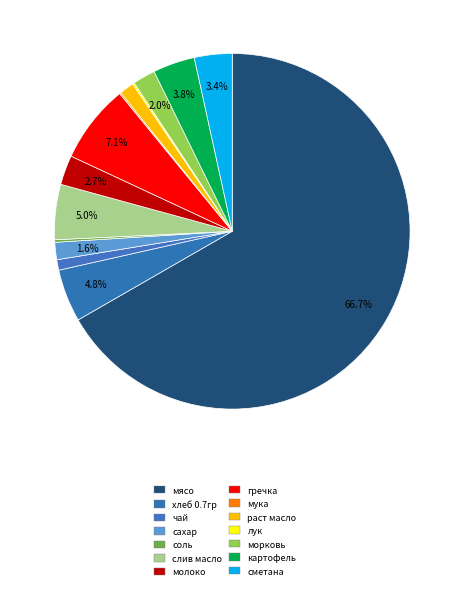

Approximately how many times larger is the value at сметана compared to молоко?

1.3